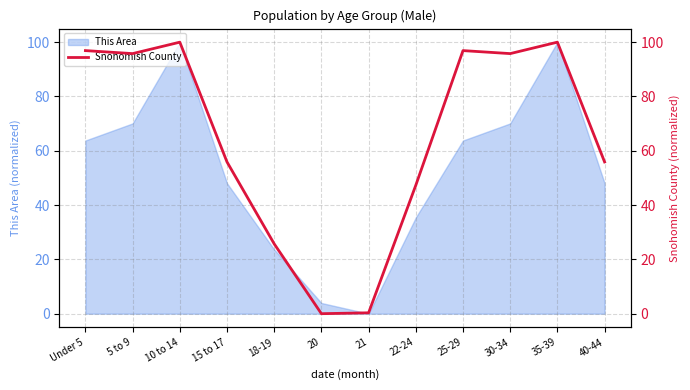

How many lines are shown in the chart?

1